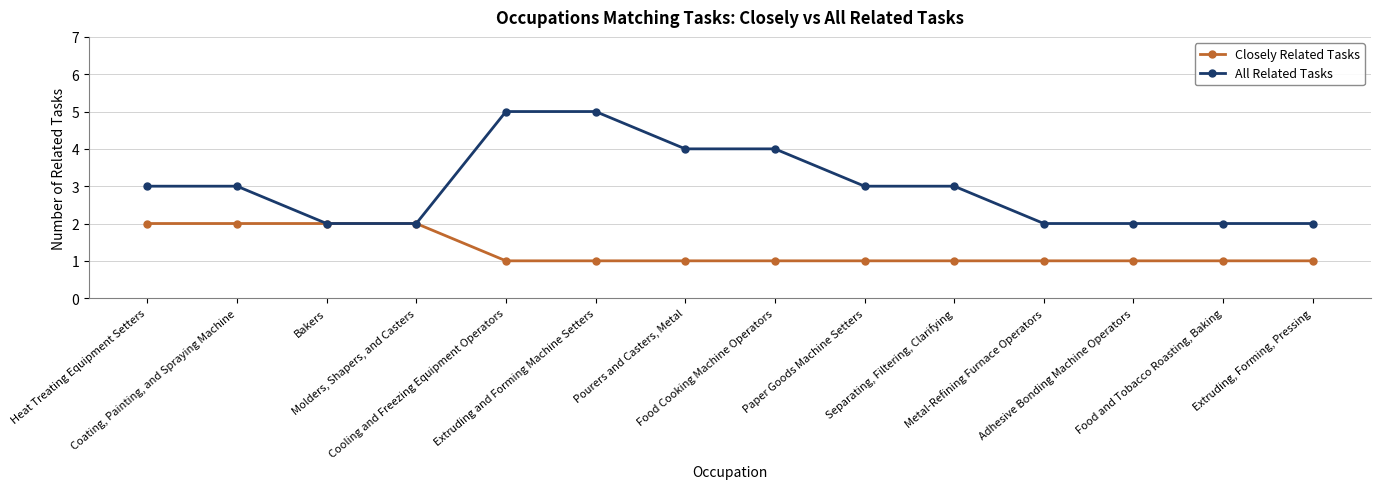

Rank the series by their average value, from lowest to highest.

Closely Related Tasks, All Related Tasks